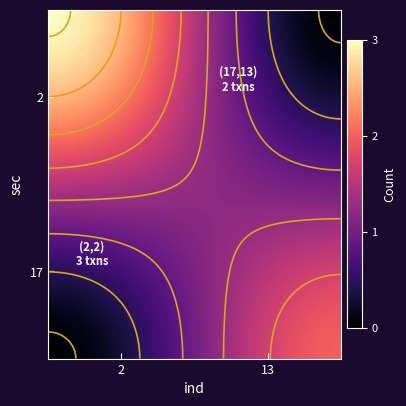

The chart shows a value of 3 at 2_2. True or false?

True